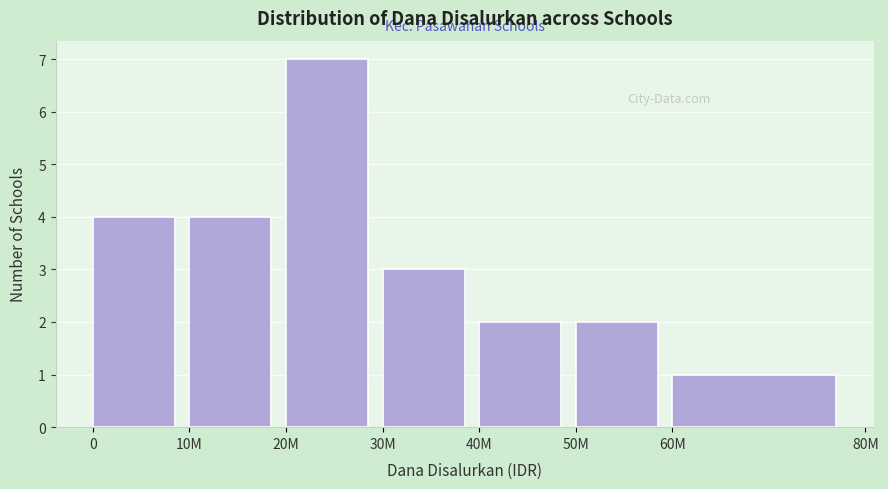

Reading right to left, transcribe all the data shown in this chart.

60M=1	50M=2	40M=2	30M=3	20M=7	10M=4	0=4